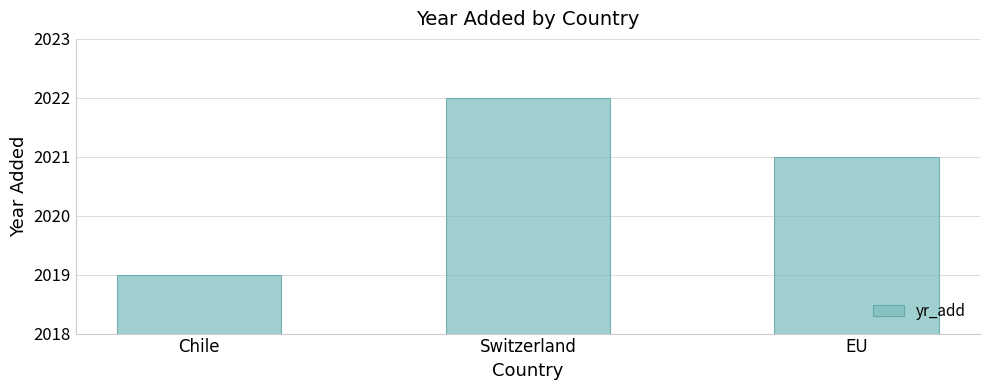

The value at EU is 2021. True or false?

True